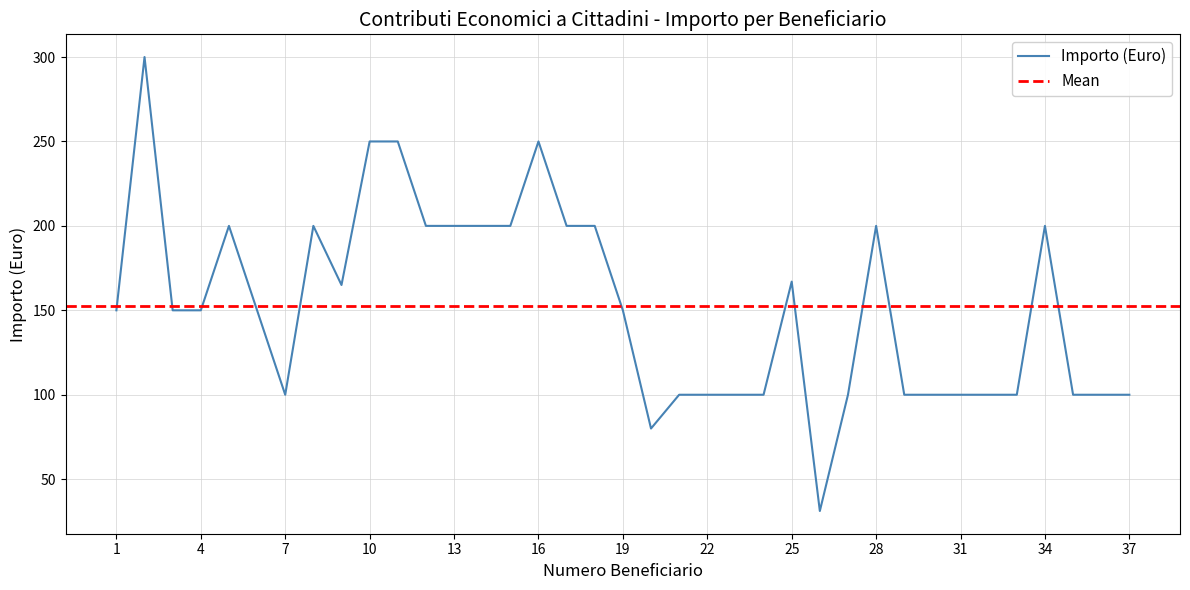

Rank the categories by value from lowest to highest.

26, 20, 7, 21, 22, 23, 24, 27, 29, 30, 31, 32, 33, 35, 36, 37, 1, 3, 4, 6, 19, 9, 25, 5, 8, 12, 13, 14, 15, 17, 18, 28, 34, 10, 11, 16, 2